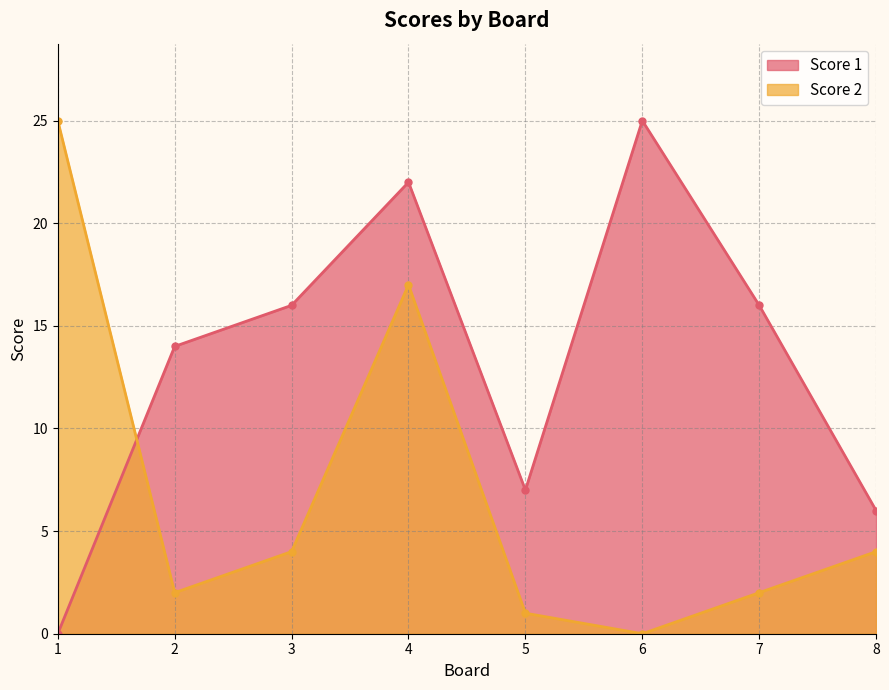

Reading right to left, extract all data points from this chart.

Score 1: 8=6	7=16	6=25	5=7	4=22	3=16	2=14	1=0
Score 2: 8=4	7=2	6=0	5=1	4=17	3=4	2=2	1=25